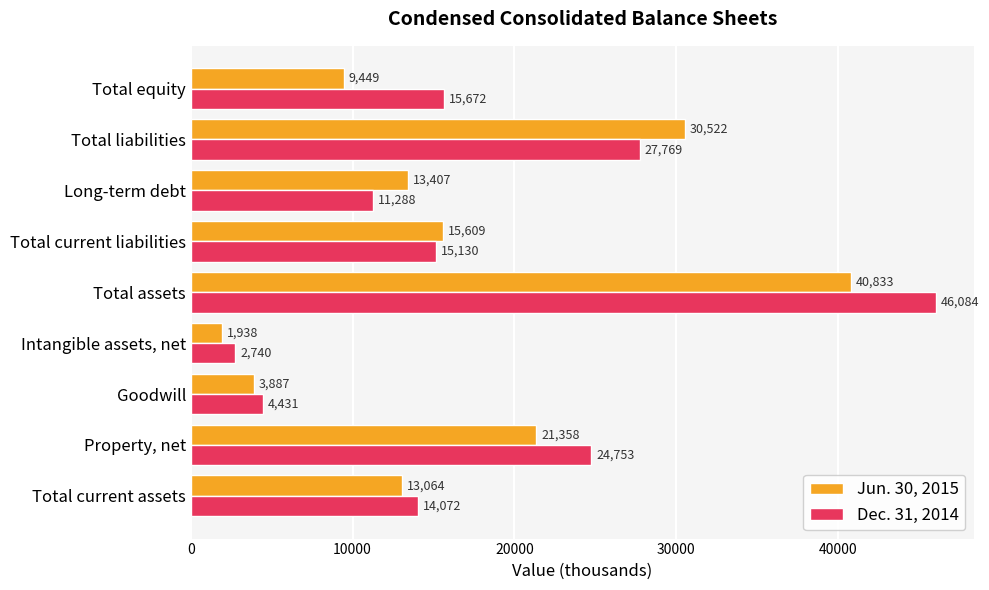

What is the maximum value shown in the chart?

46084